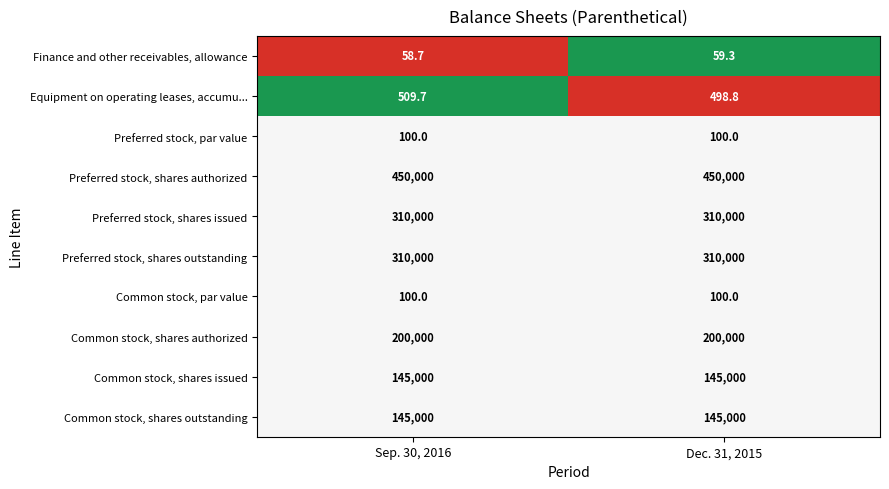

What is the sum of all Common stock, shares authorized values?

400000.0